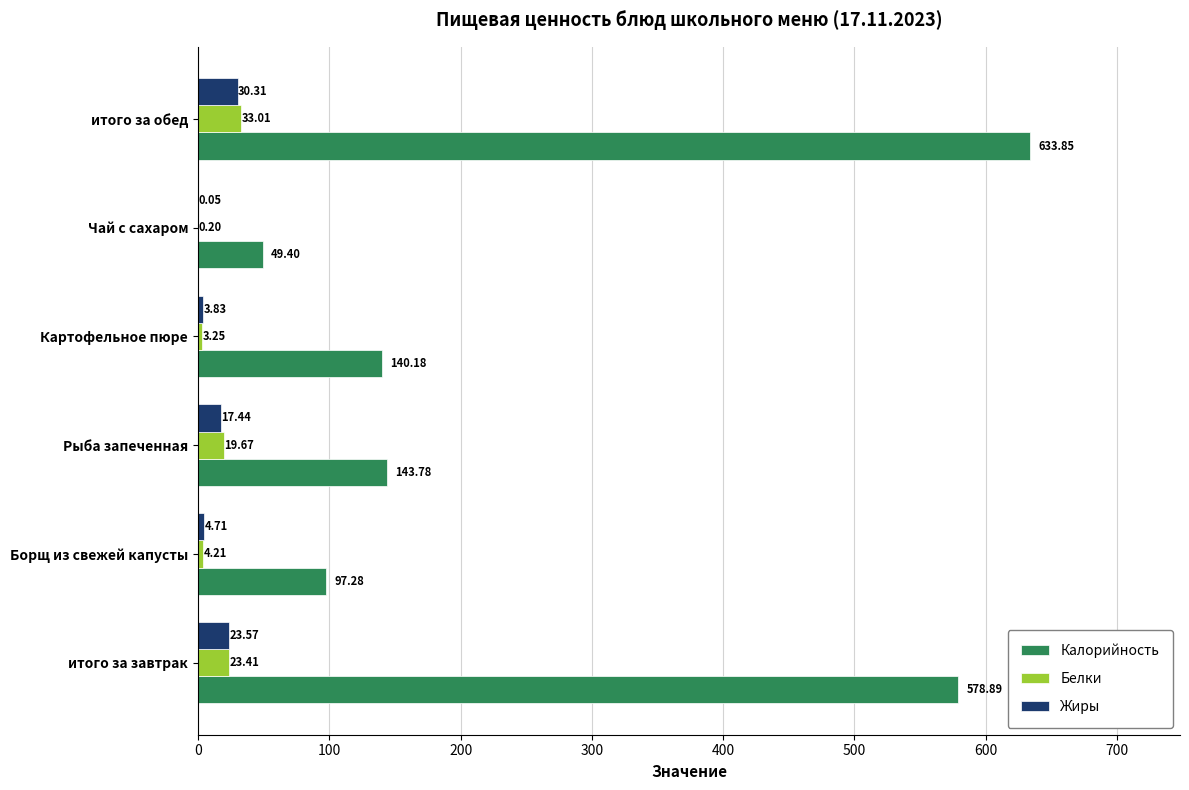

Which series has the largest total across all categories?

Калорийность